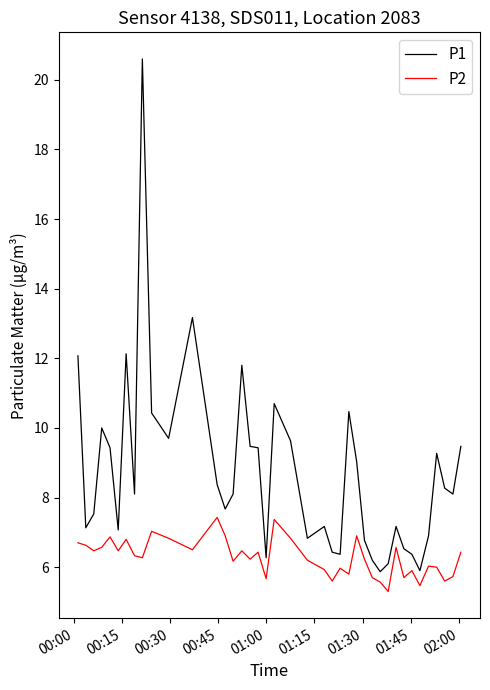

Which series has the largest range (max minus min)?

P1